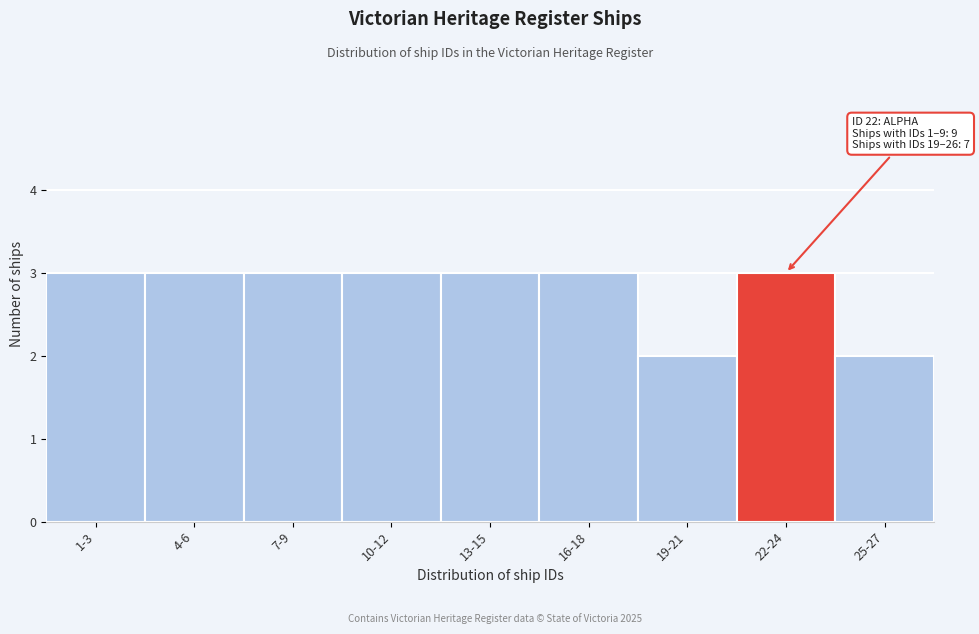

Reading left to right, transcribe all the data shown in this chart.

1-3=3	4-6=3	7-9=3	10-12=3	13-15=3	16-18=3	19-21=2	22-24=3	25-27=2